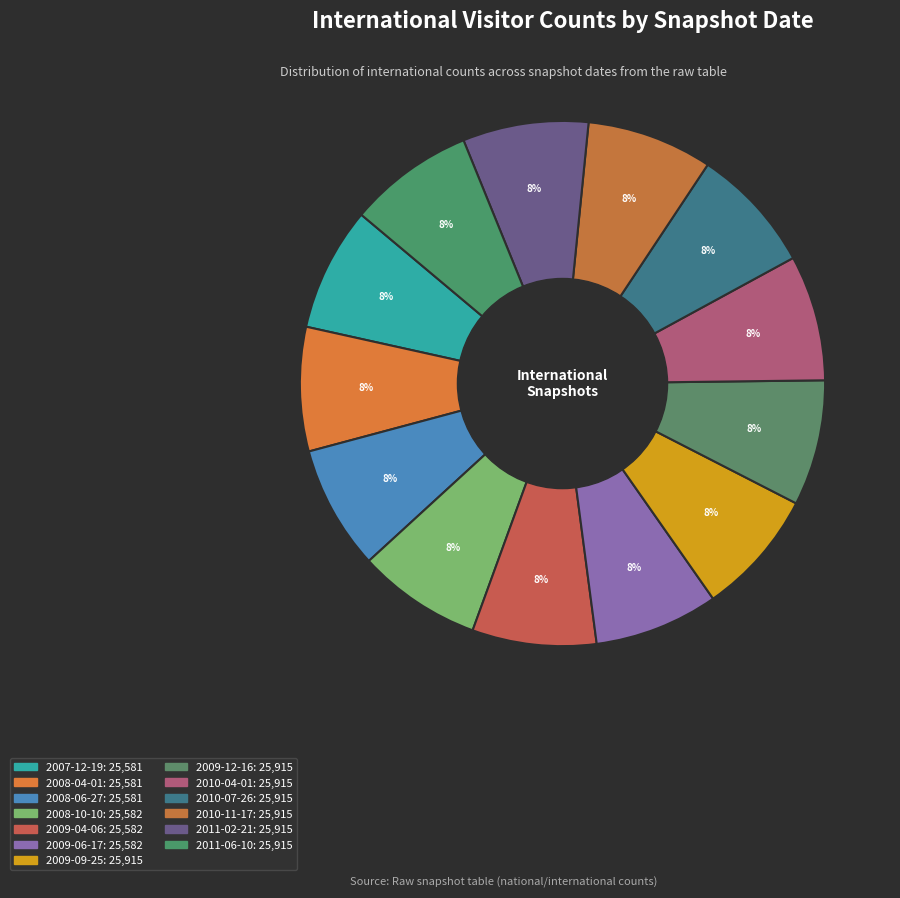

Do 2010-07-26 and 2011-06-10 together represent more than half of the pie?

No